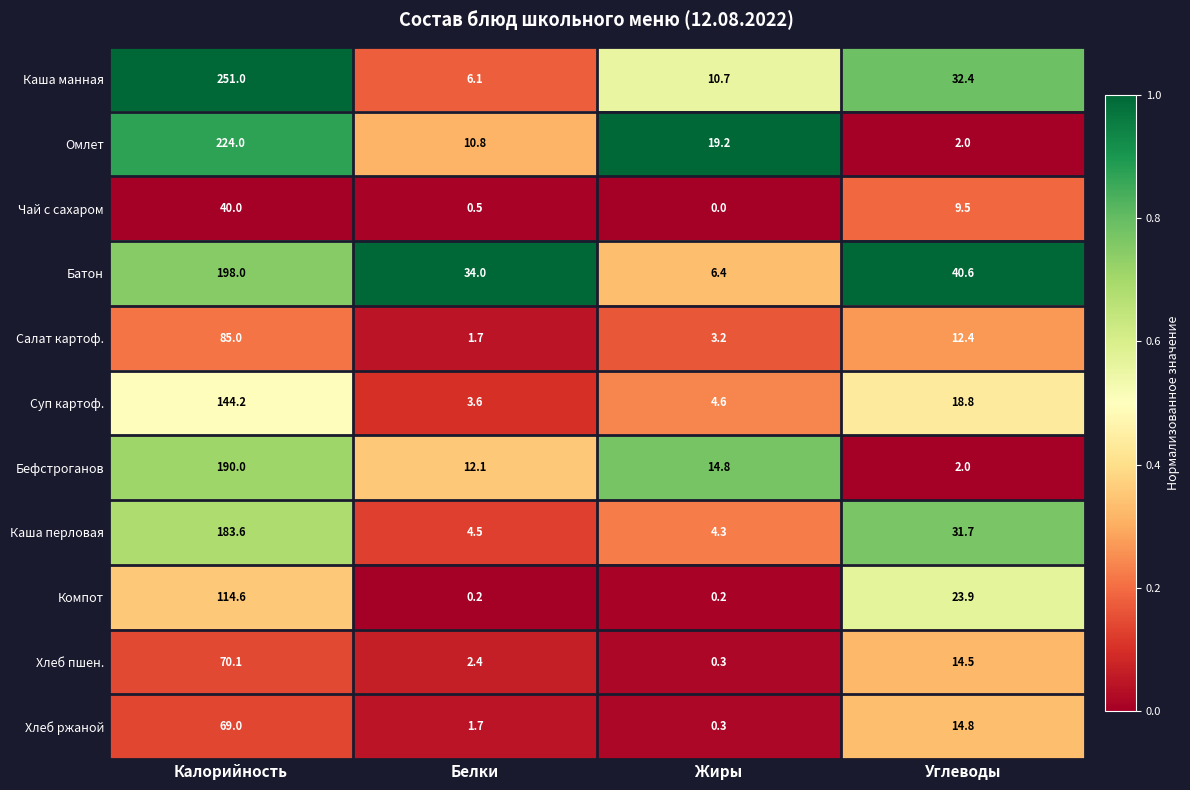

What value does the Омлет series have at Жиры?

19.2